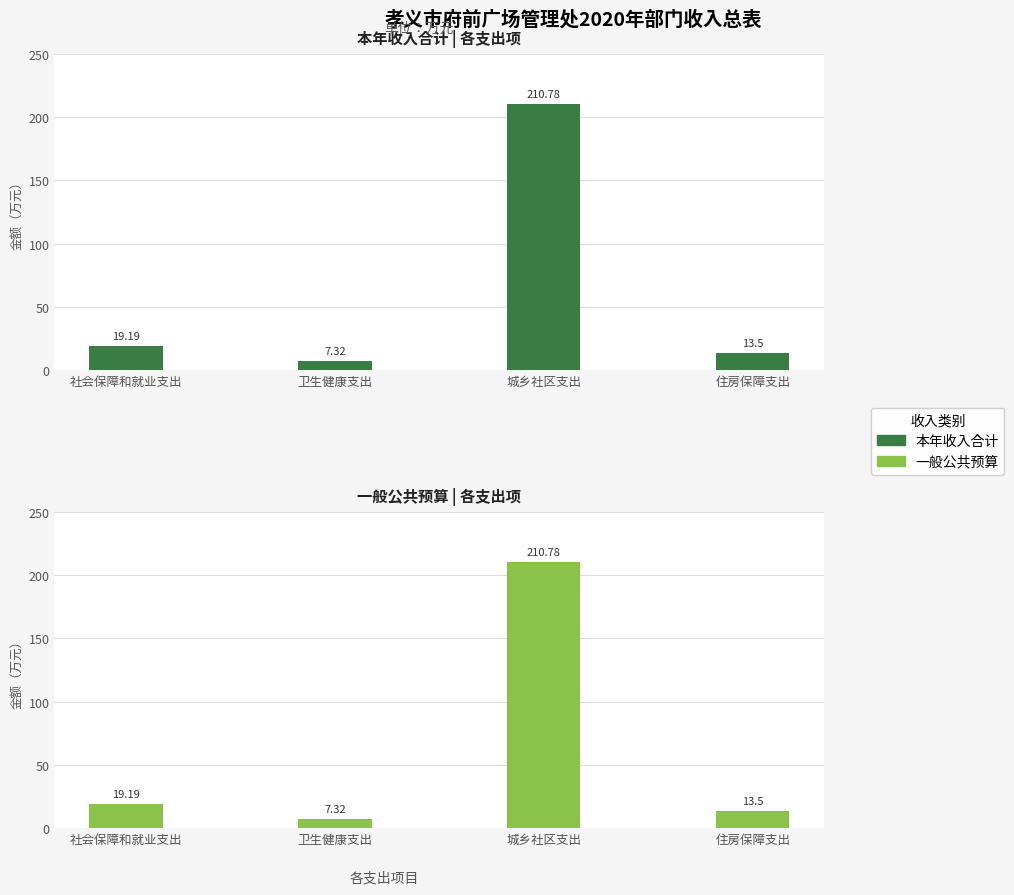

How many groups of bars are there?

4